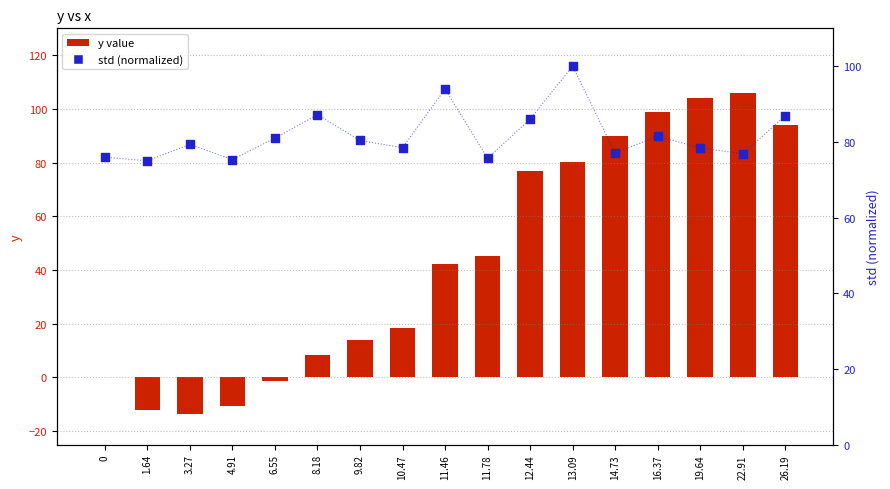

Is the value of std (normalized) at 4.91 greater than the value of y value at 14.73?

No